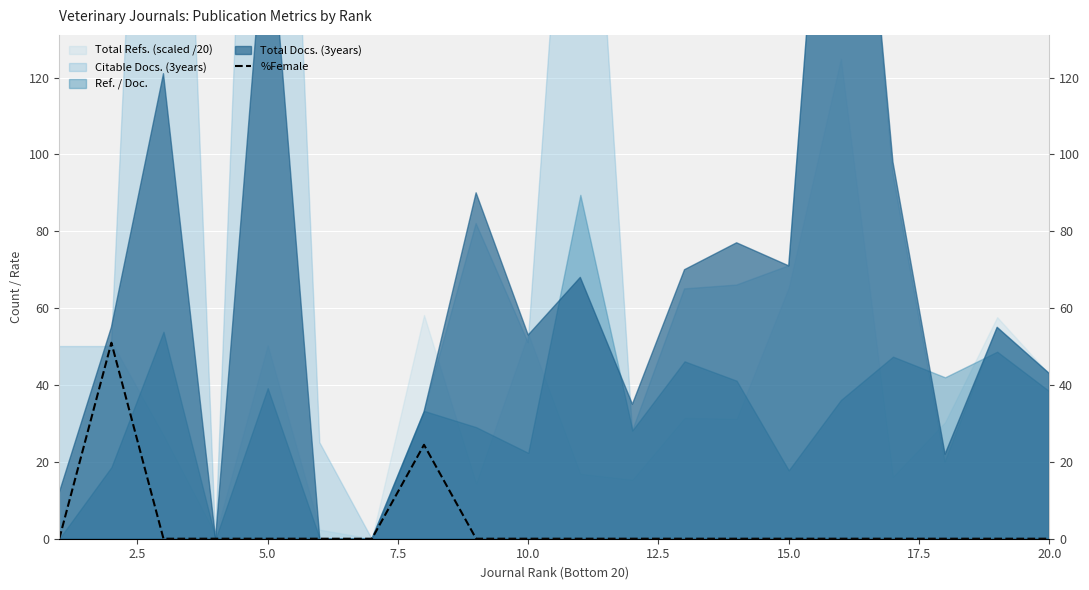

True or false: the data shows 26.3 at 10.0.

False